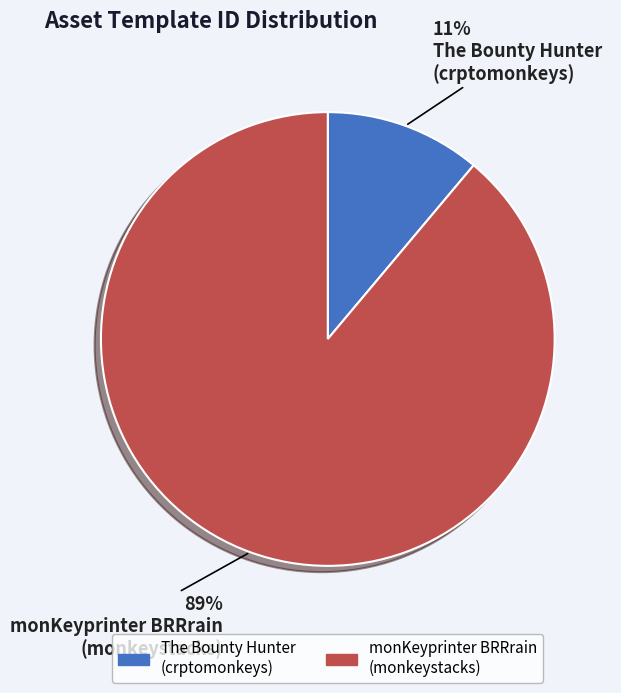

To the nearest percent, what is the combined percentage of monKeyprinter BRRrain (monkeystacks) and The Bounty Hunter (crptomonkeys)?

100%